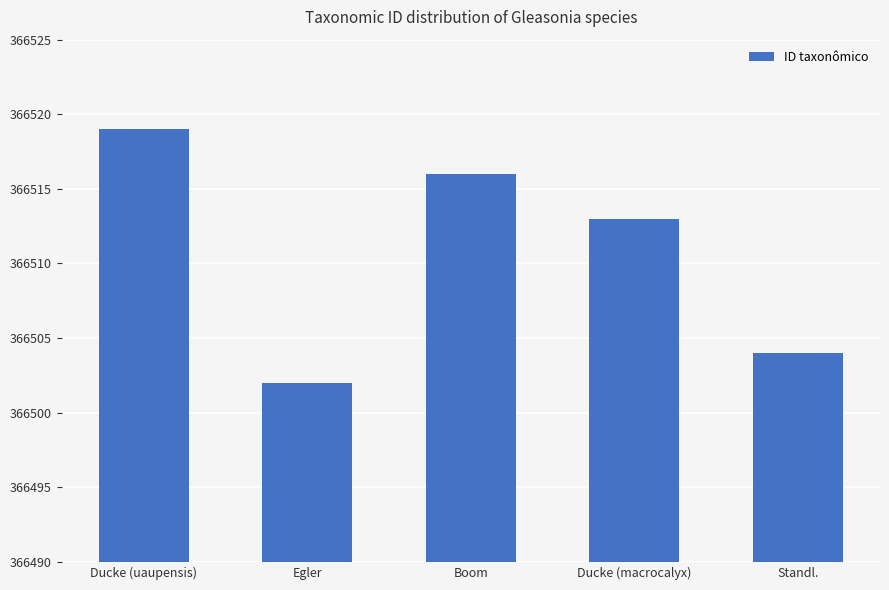

What is the value of the 4th bar from the left?

366513